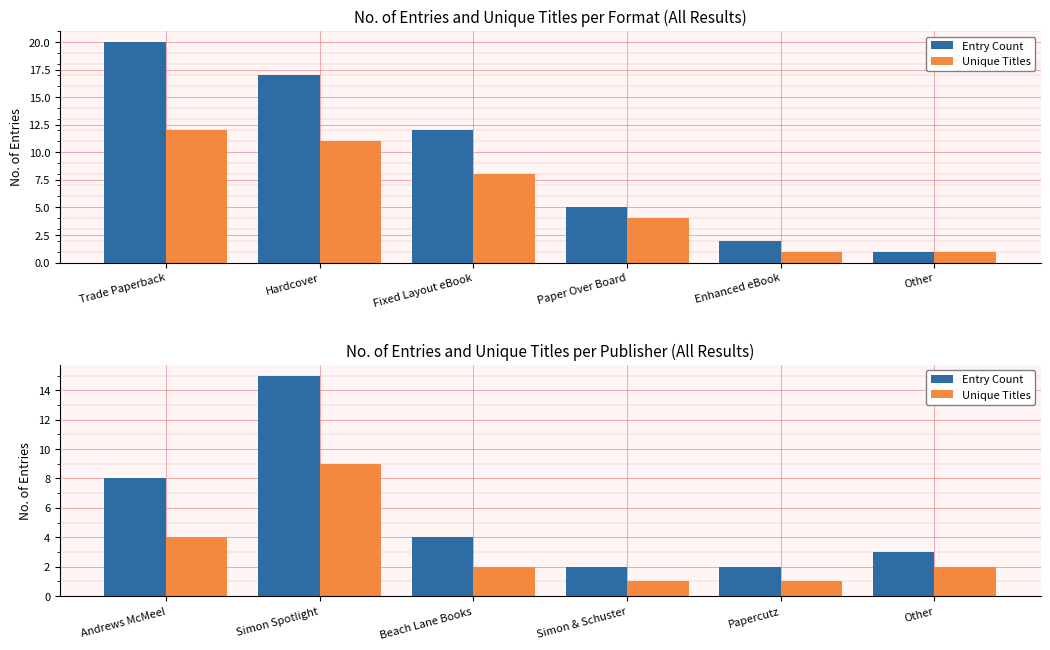

List the series in order of their overall mean, highest first.

Entry Count, Unique Titles